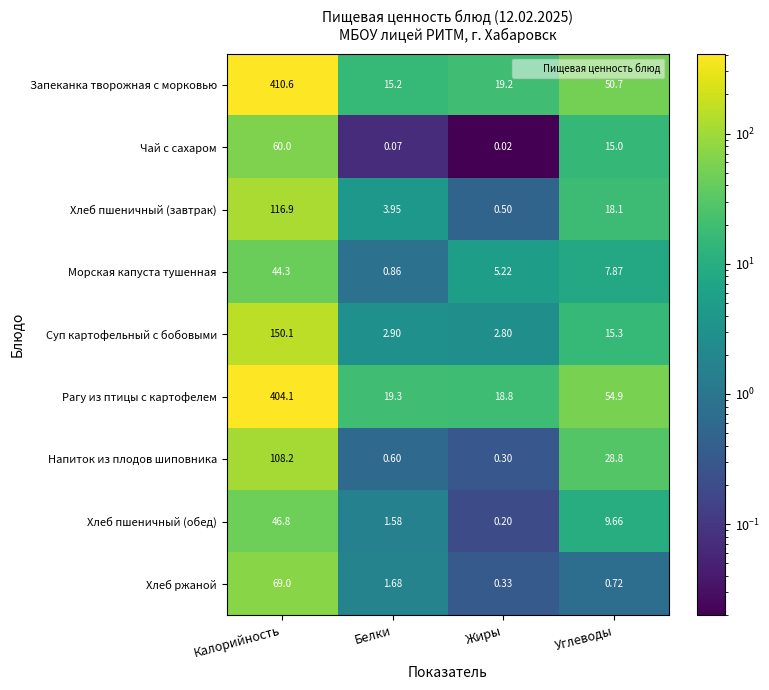

At how many categories does at least one series exceed 27?

2